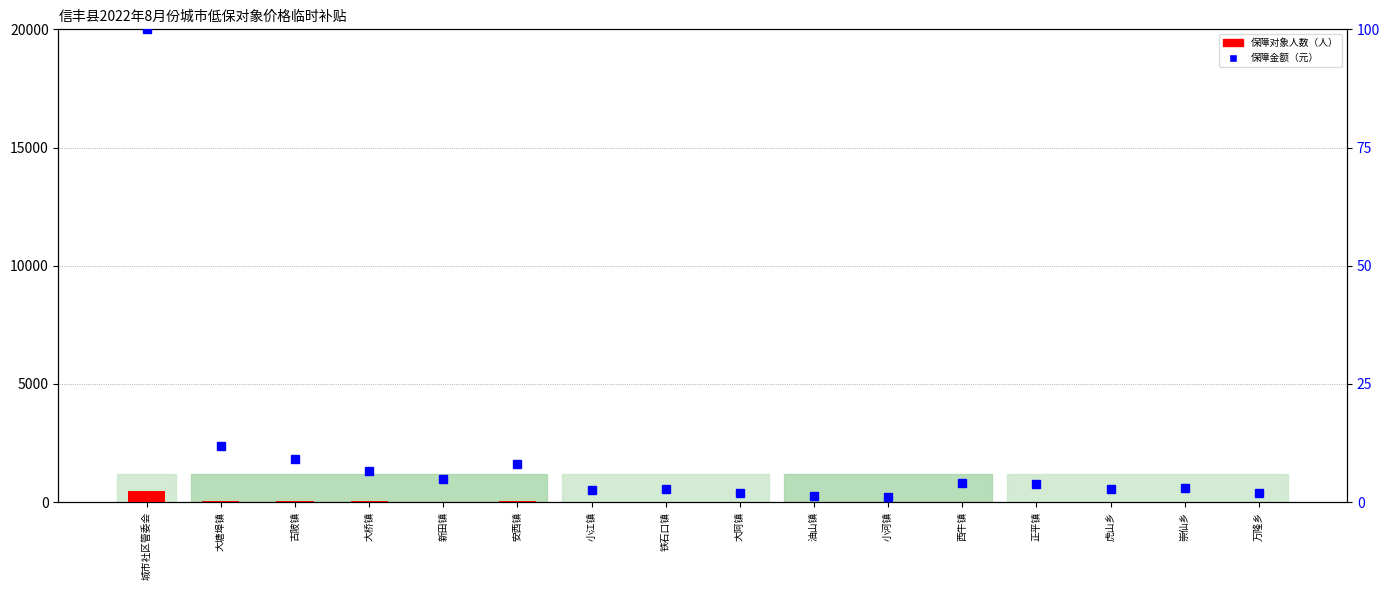

Which has a higher value, 大阿镇 or 油山镇?

大阿镇